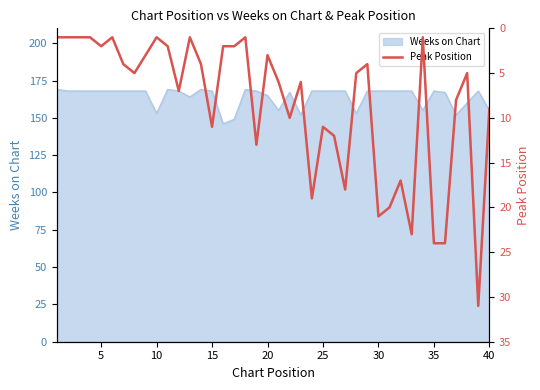

What is the highest value of the Weeks on Chart series?

169